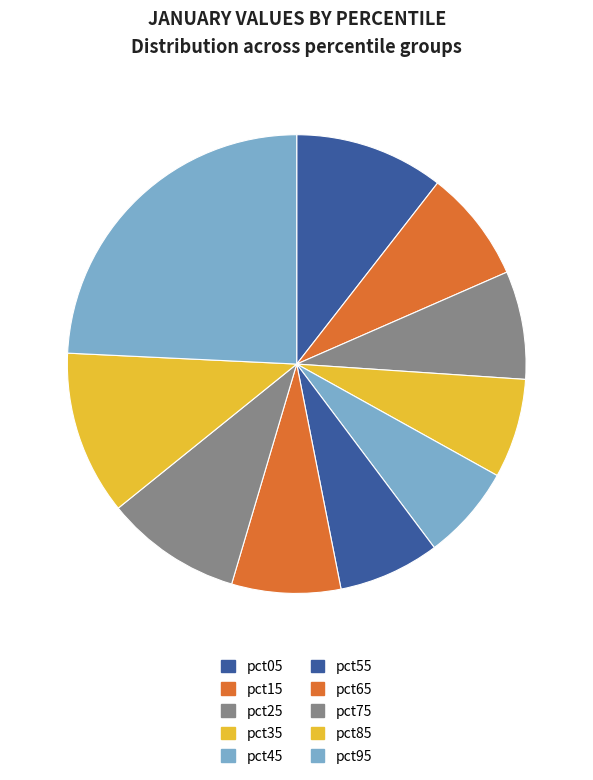

What is the largest slice in the pie chart?

pct95